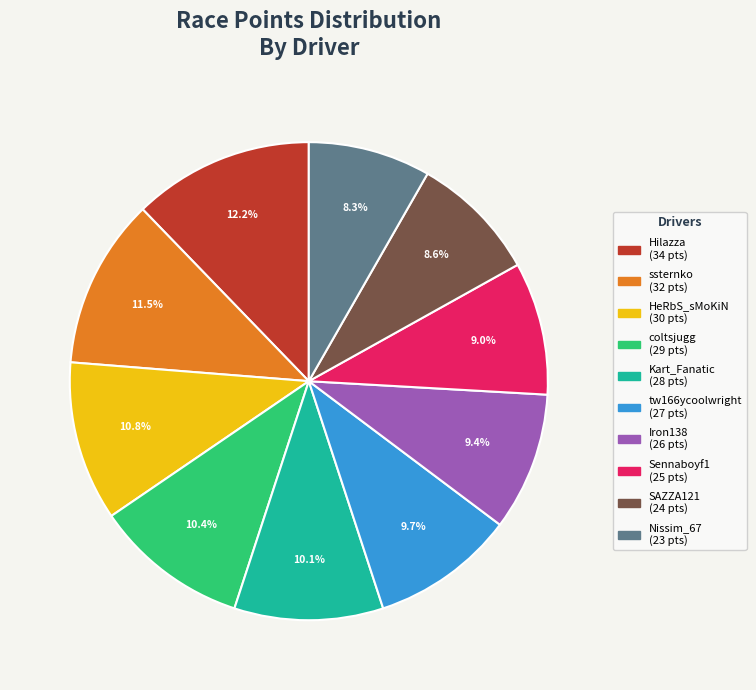

Is Sennaboyf1 the majority of the pie?

No